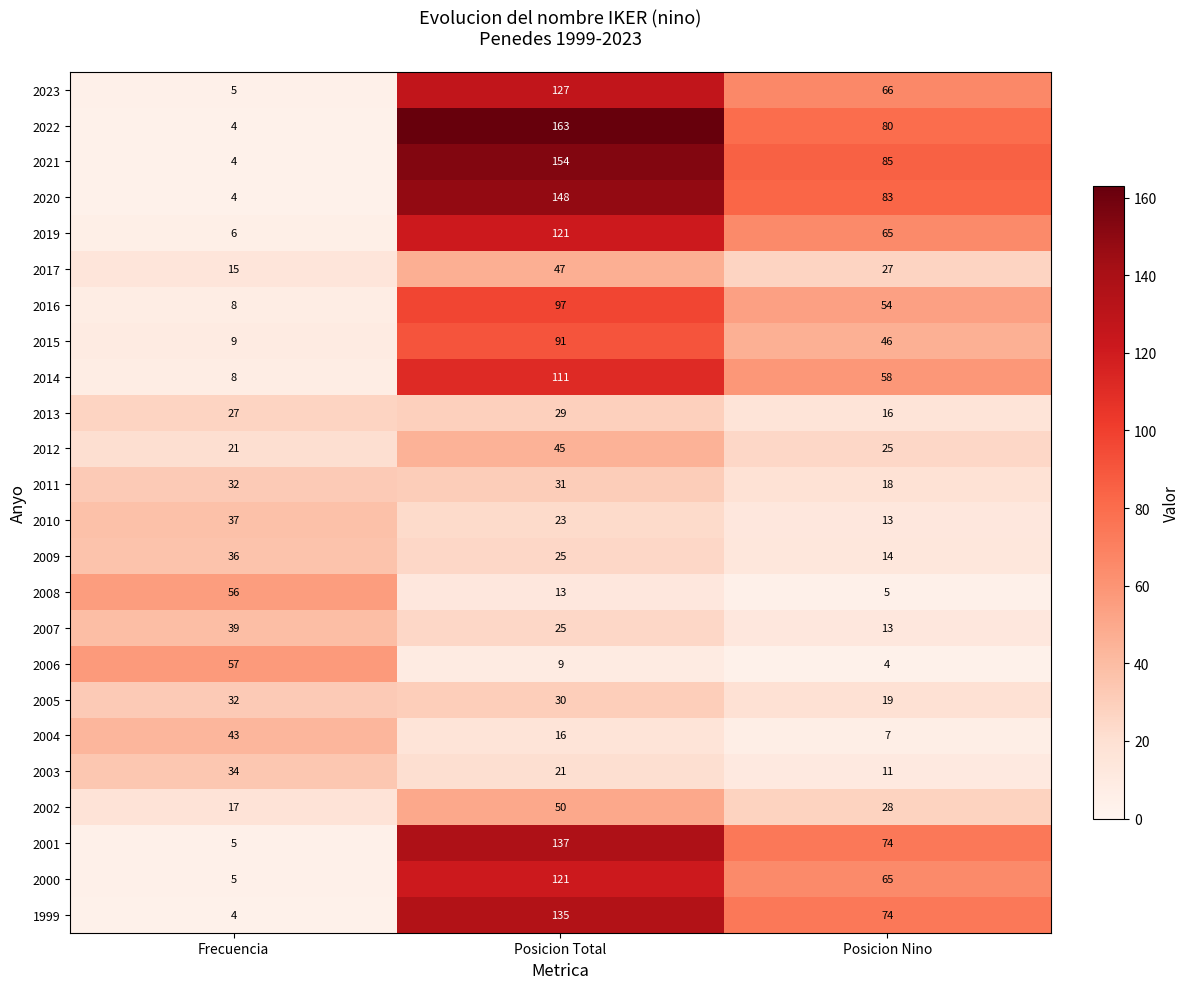

What is the lowest value of the 2005 series?

19